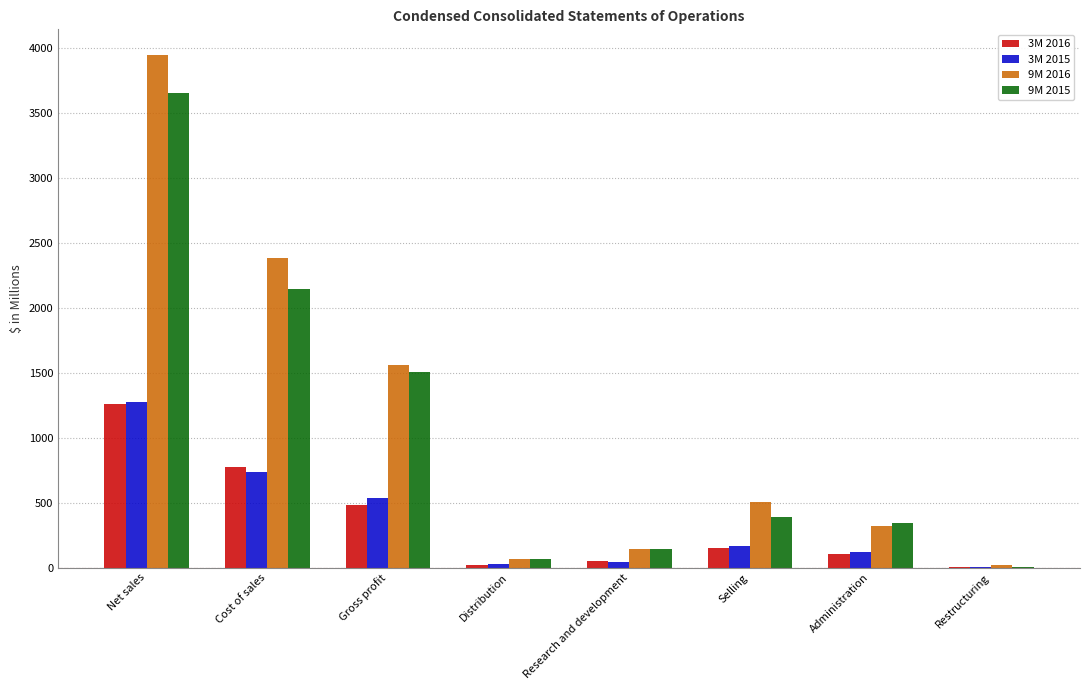

Where does the 3M 2016 series first go above 154?

Net sales